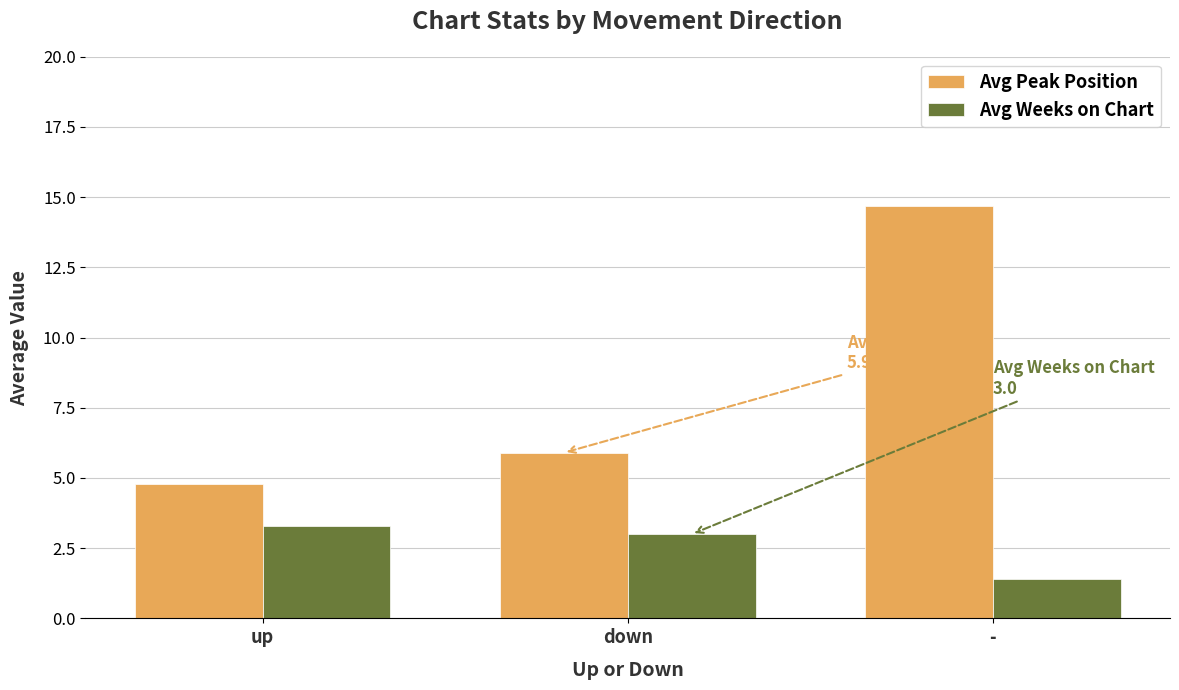

Which series has the largest range (max minus min)?

Avg Peak Position